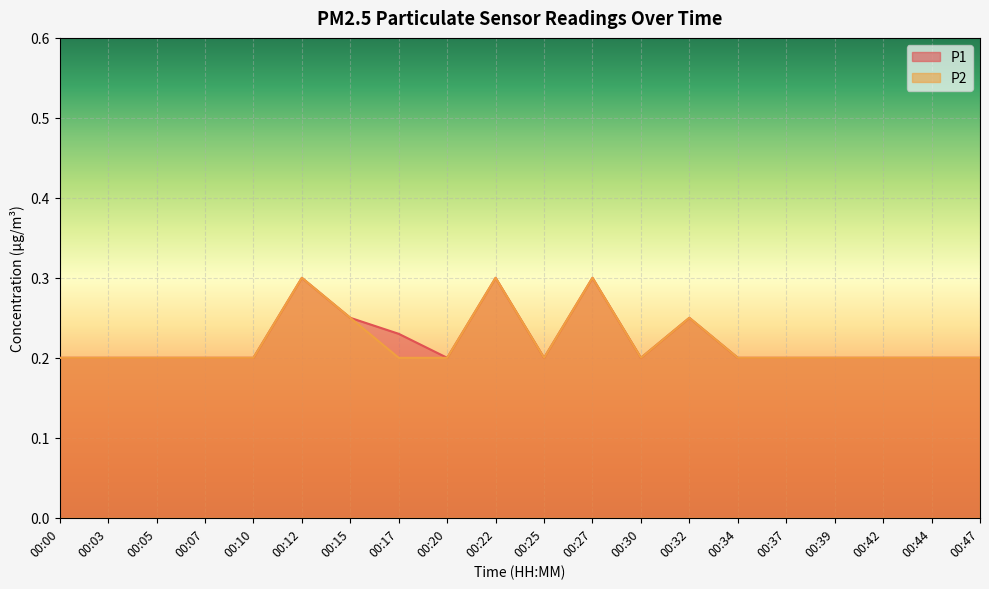

Is it true that P1 equals 0.1 at 00:10?

False